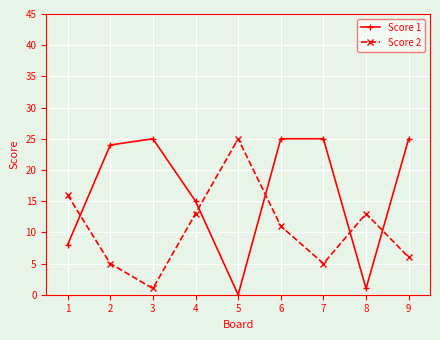

What is the spread (max minus min) of values at 3?

24